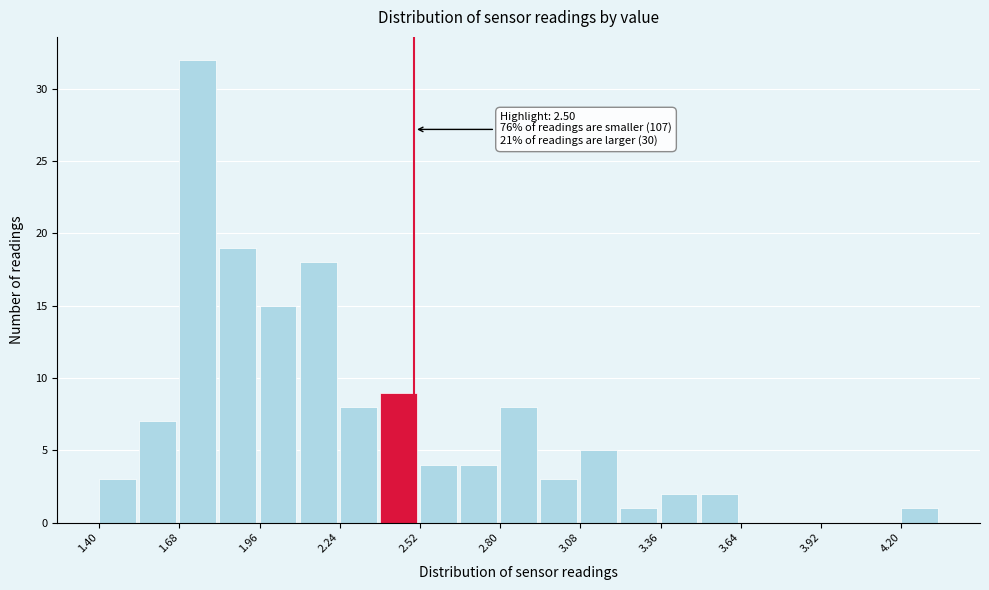

Around what value on the x-axis is the tallest bar? Give the approximate position of its centre, as read against the axis.

1.75